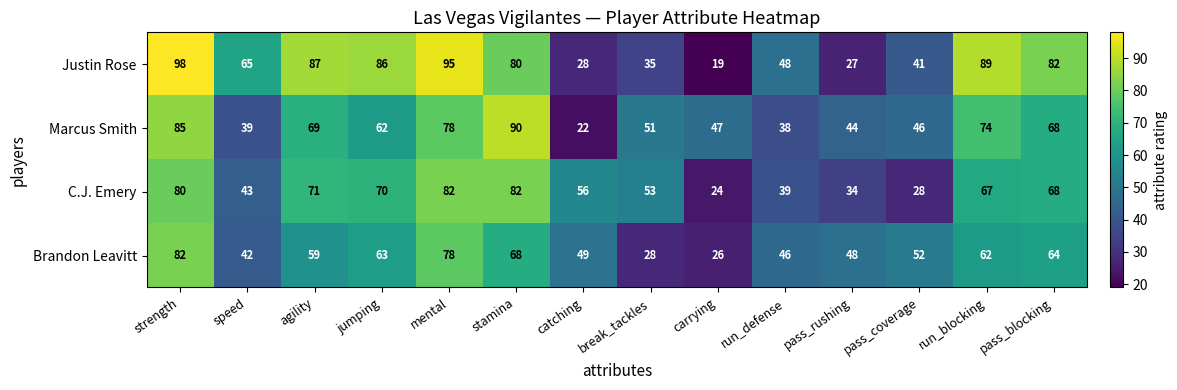

Rank the categories by Brandon Leavitt value from lowest to highest.

carrying, break_tackles, speed, run_defense, pass_rushing, catching, pass_coverage, agility, run_blocking, jumping, pass_blocking, stamina, mental, strength